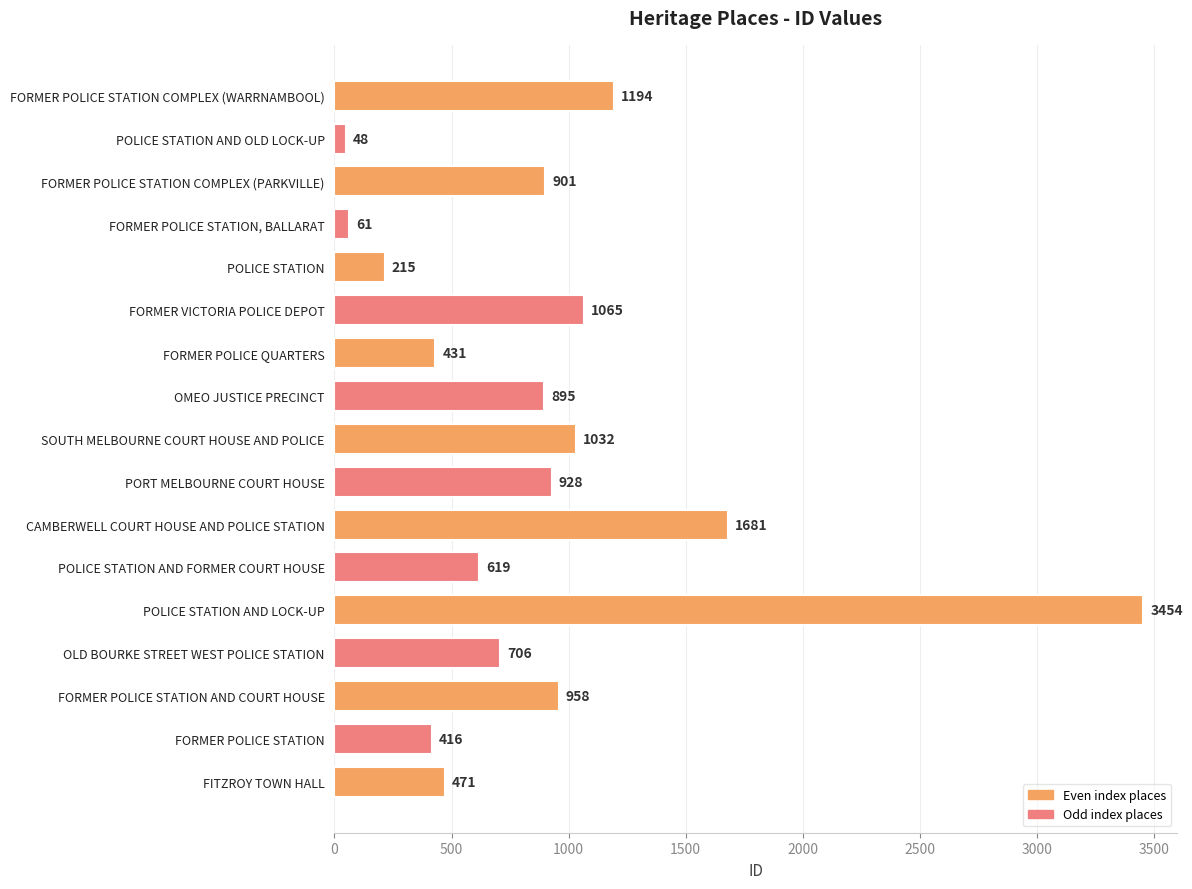

List the labels in order of value, largest first.

POLICE STATION AND LOCK-UP, CAMBERWELL COURT HOUSE AND POLICE STATION, FORMER POLICE STATION COMPLEX (WARRNAMBOOL), FORMER VICTORIA POLICE DEPOT, SOUTH MELBOURNE COURT HOUSE AND POLICE, FORMER POLICE STATION AND COURT HOUSE, PORT MELBOURNE COURT HOUSE, FORMER POLICE STATION COMPLEX (PARKVILLE), OMEO JUSTICE PRECINCT, OLD BOURKE STREET WEST POLICE STATION, POLICE STATION AND FORMER COURT HOUSE, FITZROY TOWN HALL, FORMER POLICE QUARTERS, FORMER POLICE STATION, POLICE STATION, FORMER POLICE STATION, BALLARAT, POLICE STATION AND OLD LOCK-UP